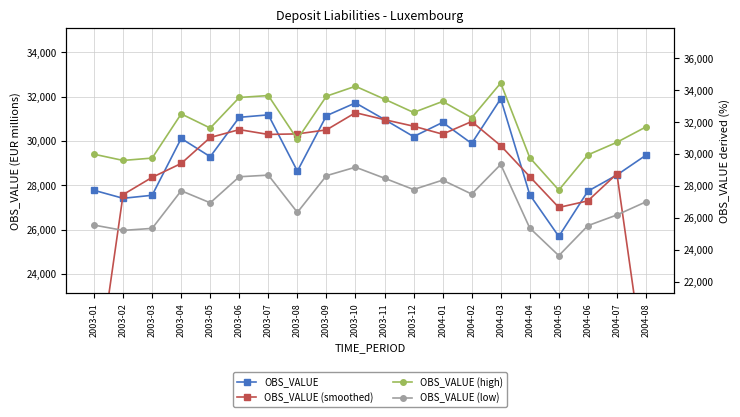

Where is the first local maximum for OBS_VALUE (high)?

2003-04